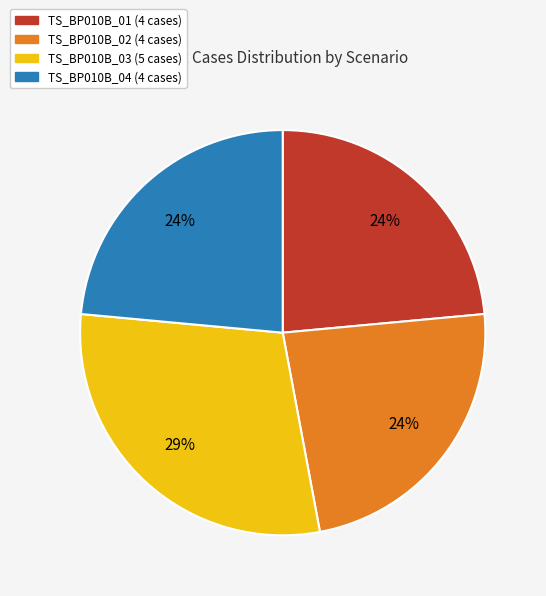

Does any single category account for the majority?

No